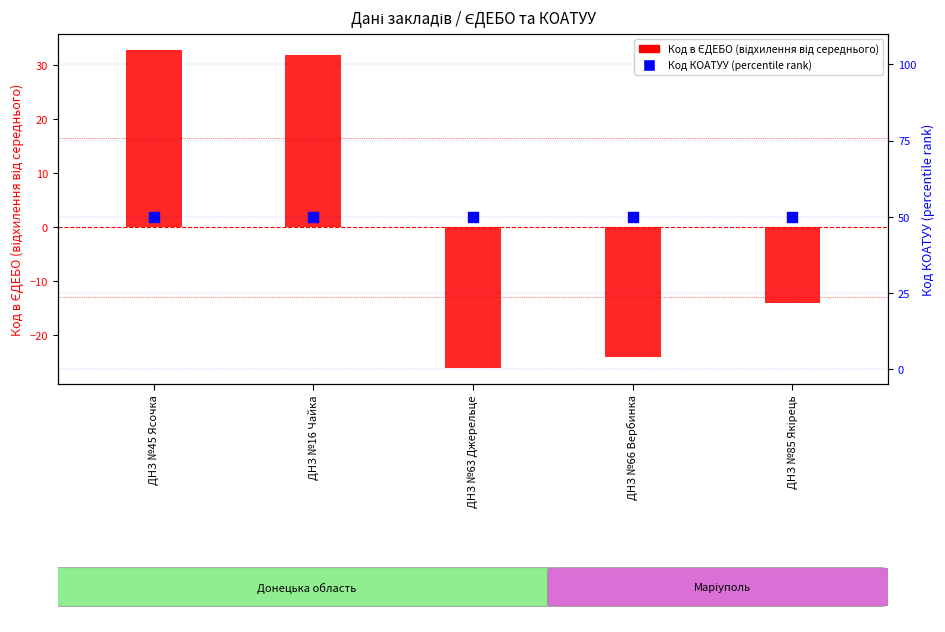

Which series reaches the minimum Y coordinate?

Код в ЄДЕБО (відхилення)